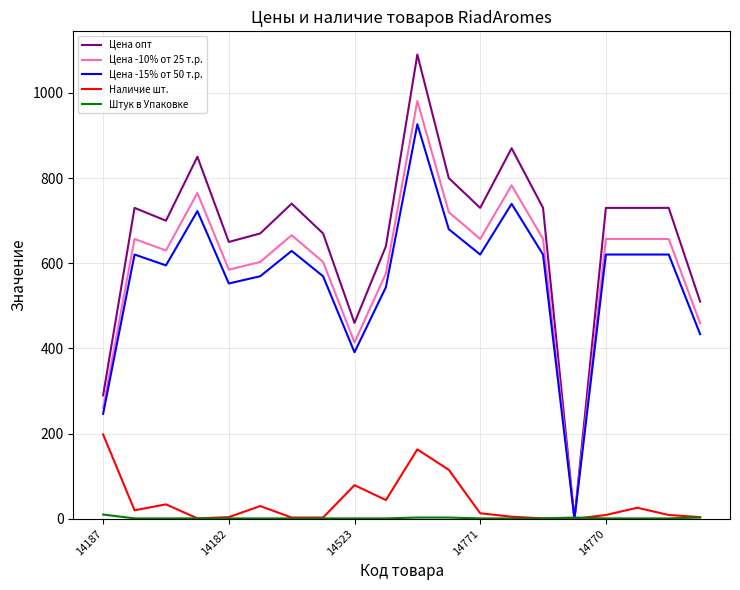

What is the maximum value for Цена опт?

1090.0